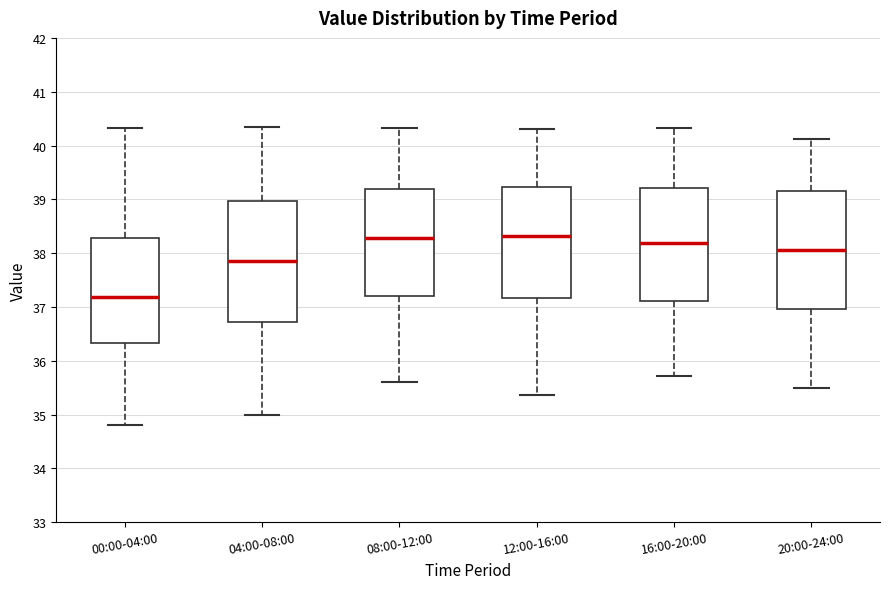

Reading left to right, read every box against the y-axis: the position of its median line, the range the box covers, and the ends of its whiskers. The values are not printed on the chart, so give them approximately, as read against the axis.

00:00-04:00: median 37.2, box 36.3 to 38.3, whiskers 34.8 to 40.3
04:00-08:00: median 37.9, box 36.7 to 39.0, whiskers 35.0 to 40.4
08:00-12:00: median 38.3, box 37.2 to 39.2, whiskers 35.6 to 40.3
12:00-16:00: median 38.3, box 37.2 to 39.2, whiskers 35.4 to 40.3
16:00-20:00: median 38.2, box 37.1 to 39.2, whiskers 35.7 to 40.3
20:00-24:00: median 38.1, box 37.0 to 39.2, whiskers 35.5 to 40.1